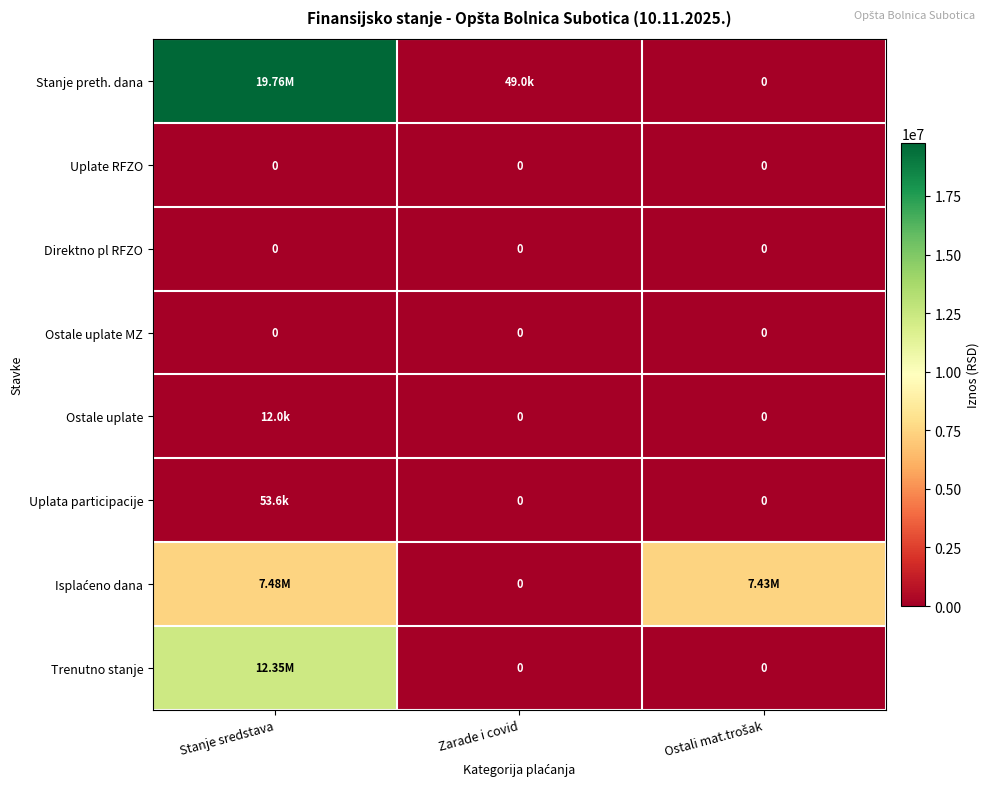

What is the spread (max minus min) of values at Stanje sredstava?

19759963.1